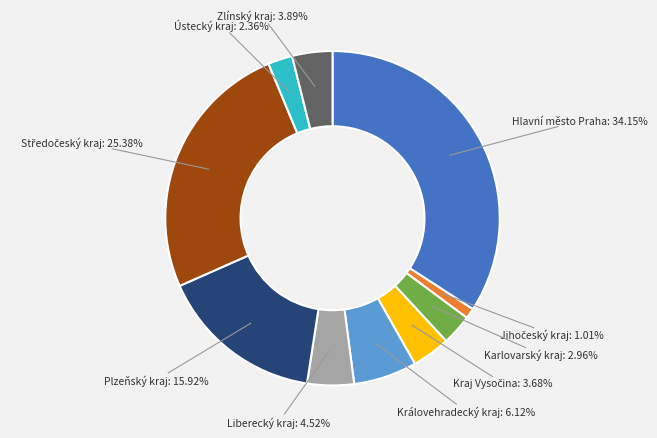

Is the sum of Liberecký kraj and Hlavní město Praha greater than half?

No